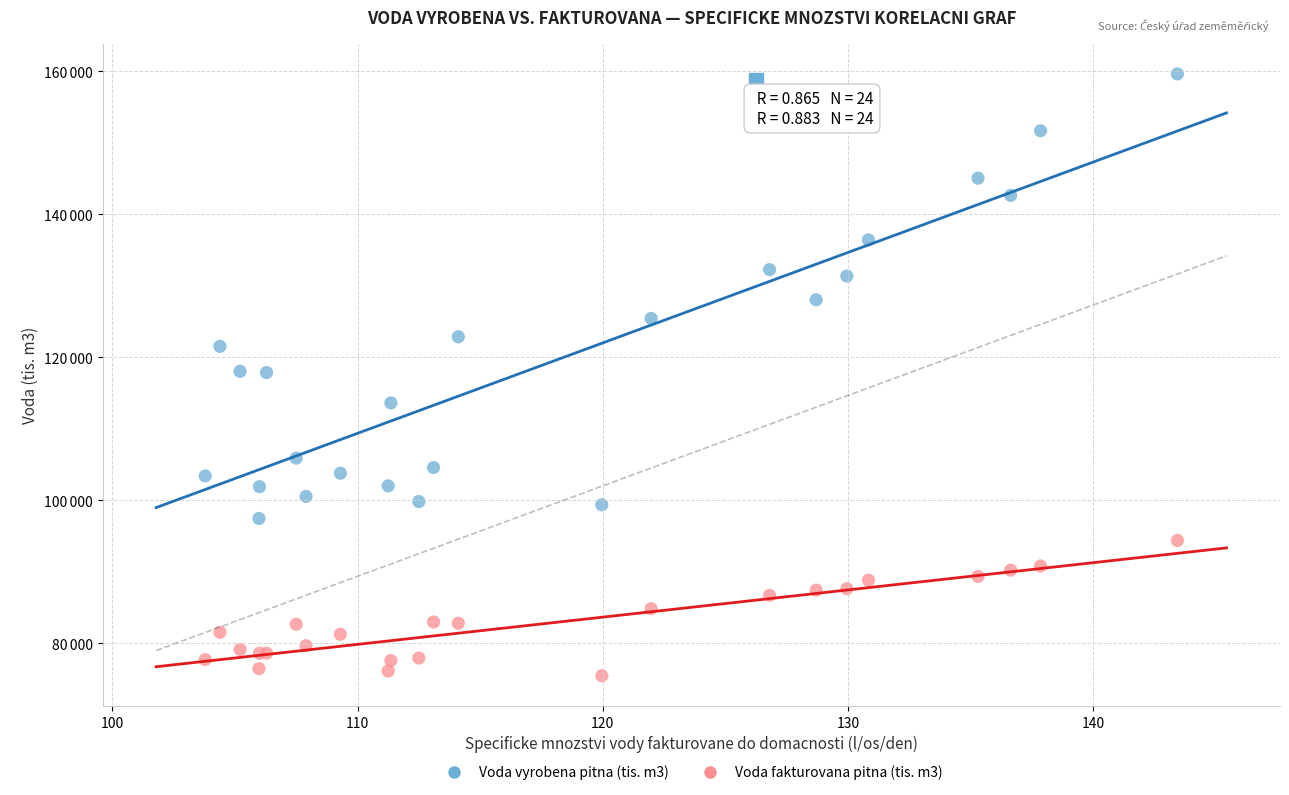

Which series contains the highest Y value?

Voda vyrobena pitna (tis. m3)